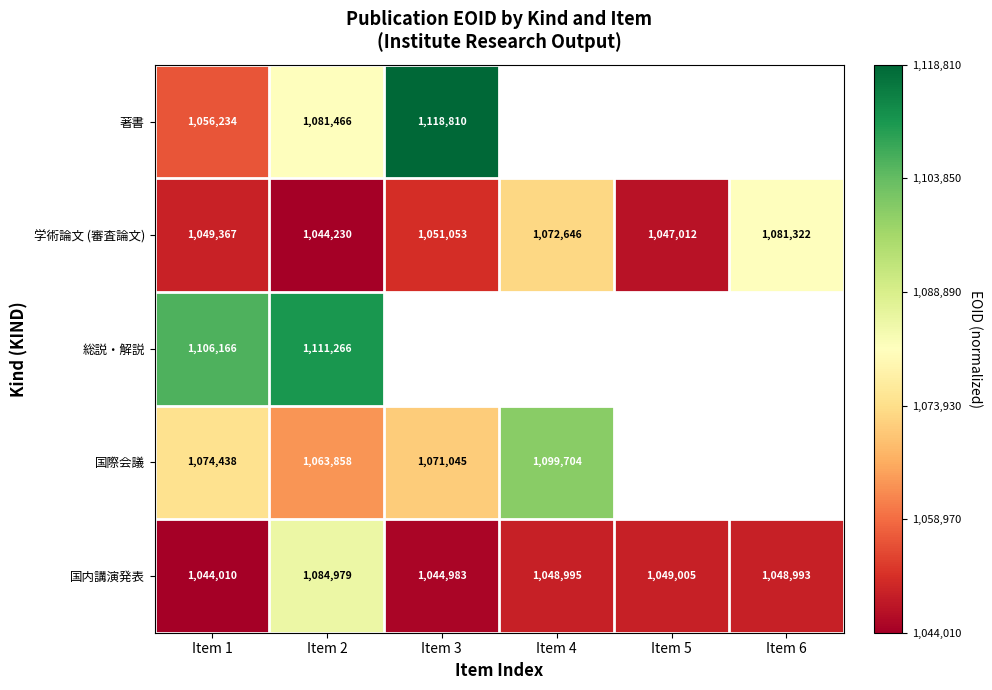

What is the difference between the highest and lowest values at Item 1?

62156.0